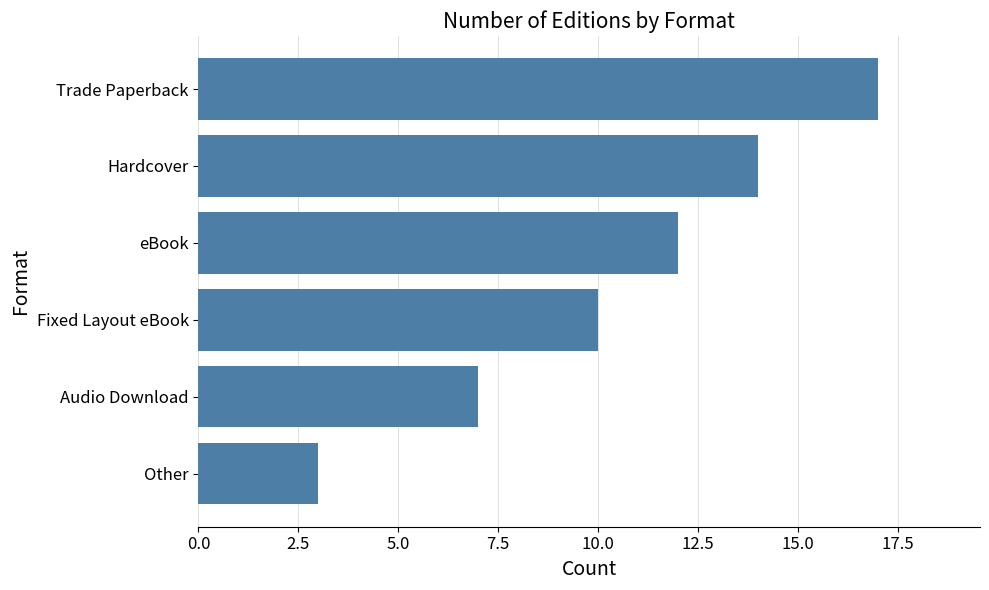

What is the difference between the maximum and minimum values?

14